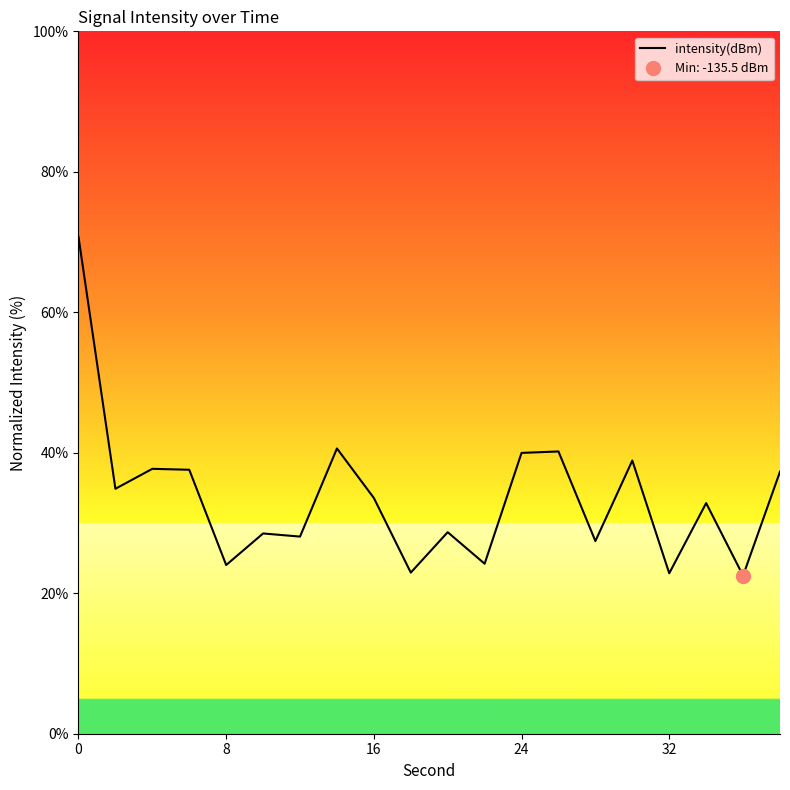

True or false: intensity(dBm) has a value of 40.9 at 32.

False